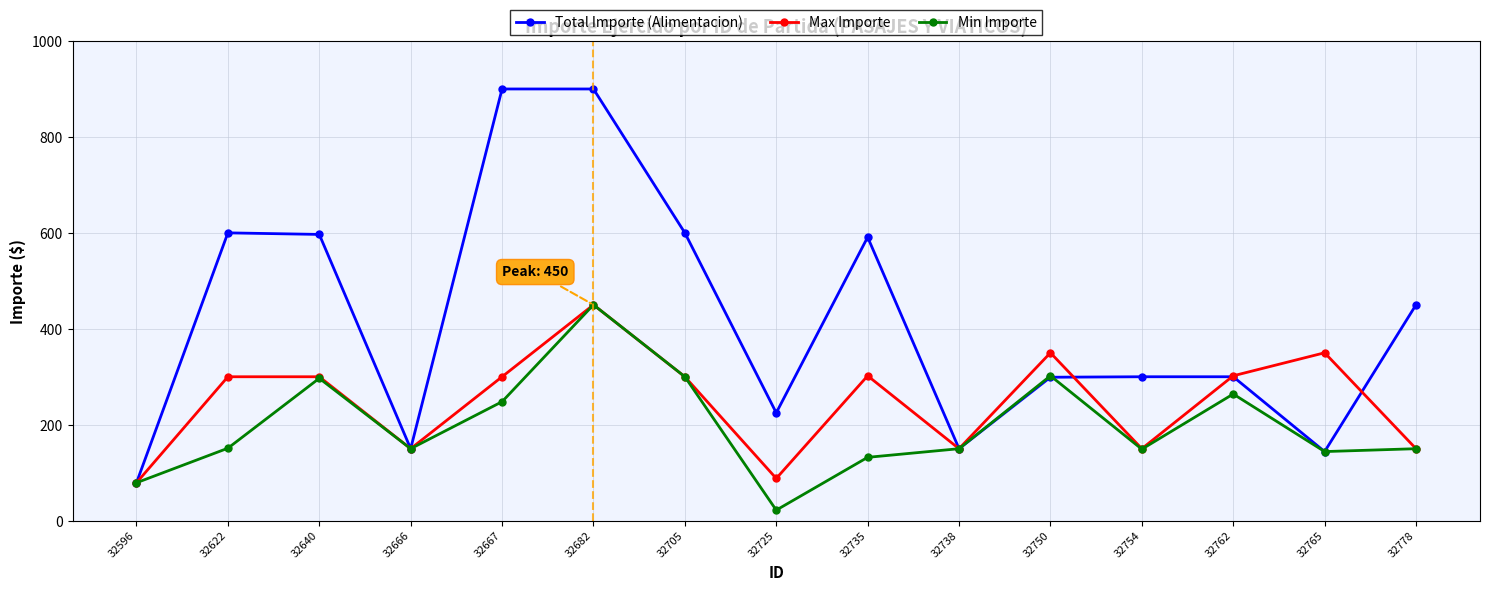

What is the value of the Total Importe (Alimentacion) point at the 10th from the left?

150.0